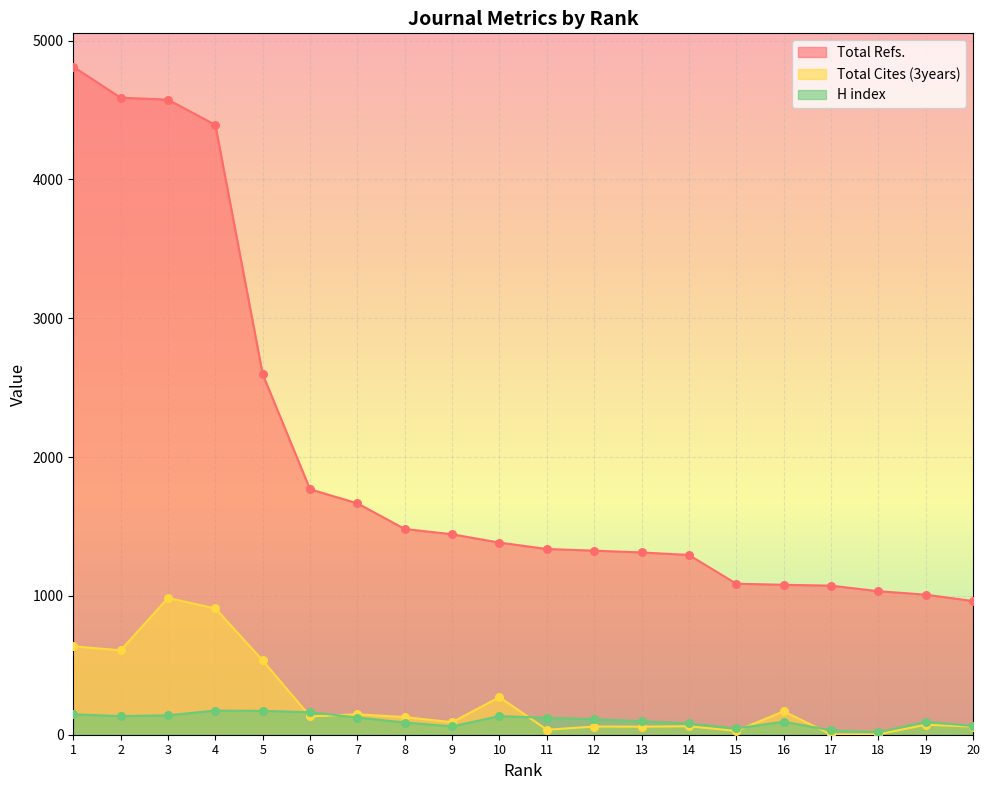

What are all the series names shown in the legend?

Total Refs., Total Cites (3years), H index